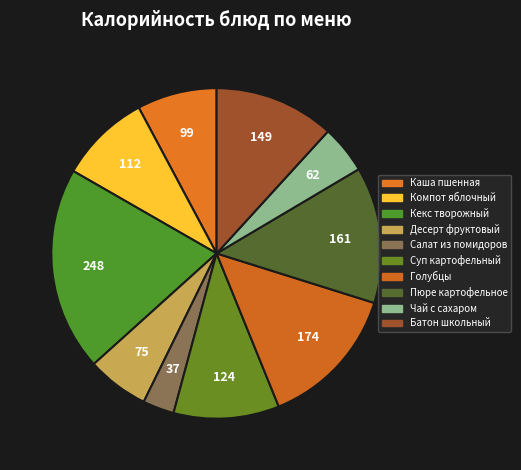

Rank the categories by value from lowest to highest.

Салат из свежих помидоров, Чай с сахаром, Десерт фруктовый, Каша пшенная с молоком, Компот из свежих яблок, Суп картофельный с сыром, Батон школьный, Пюре картофельное, Голубцы Диетические, Кекс творожный